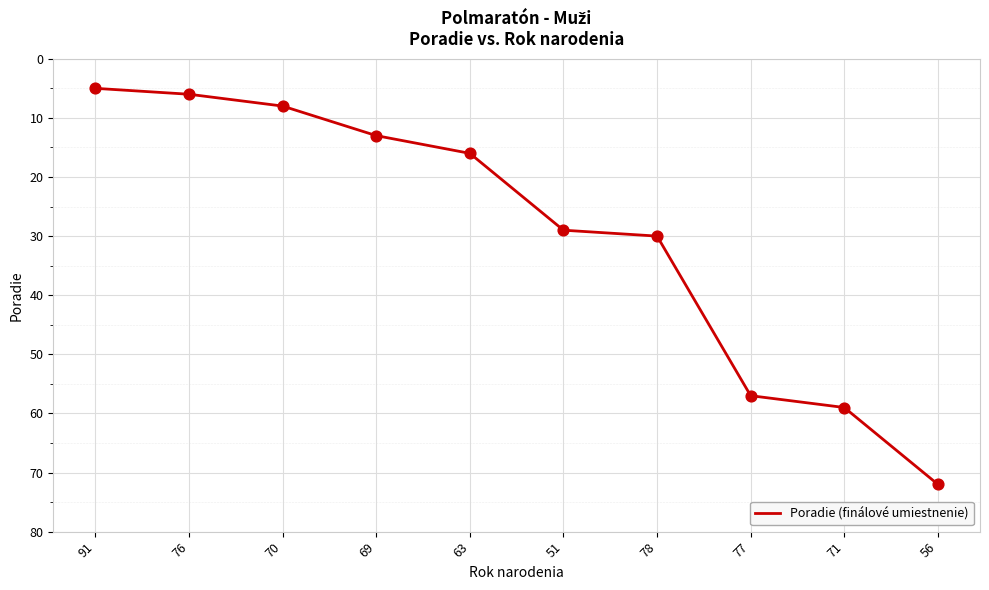

What is the ratio of the value at 63 to the value at 77?

0.3